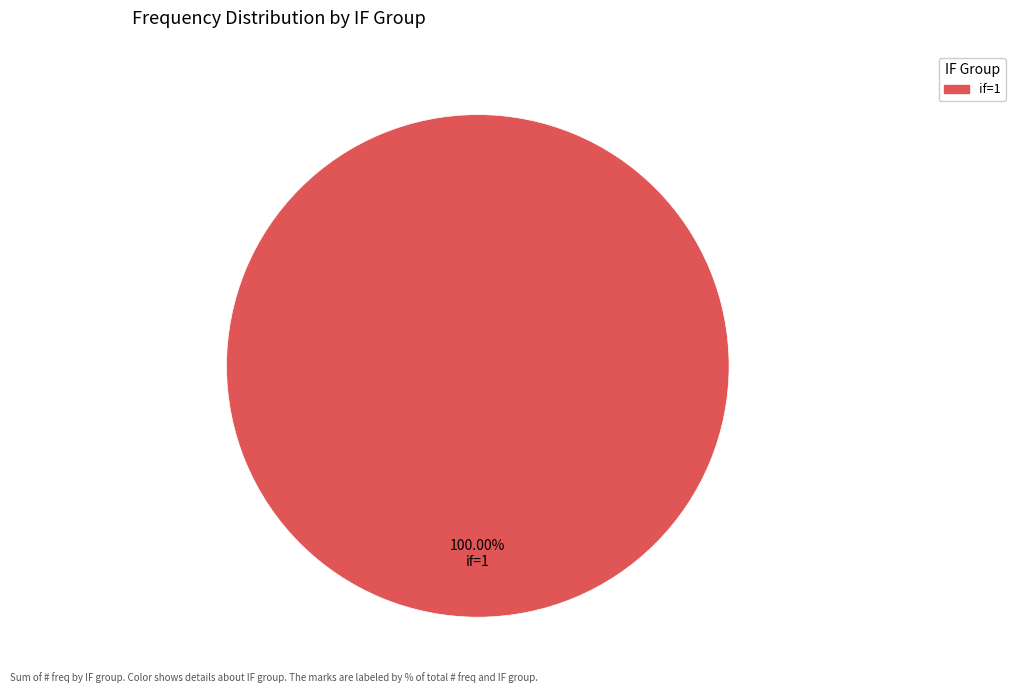

Does if=1 account for over 50% of the chart?

Yes